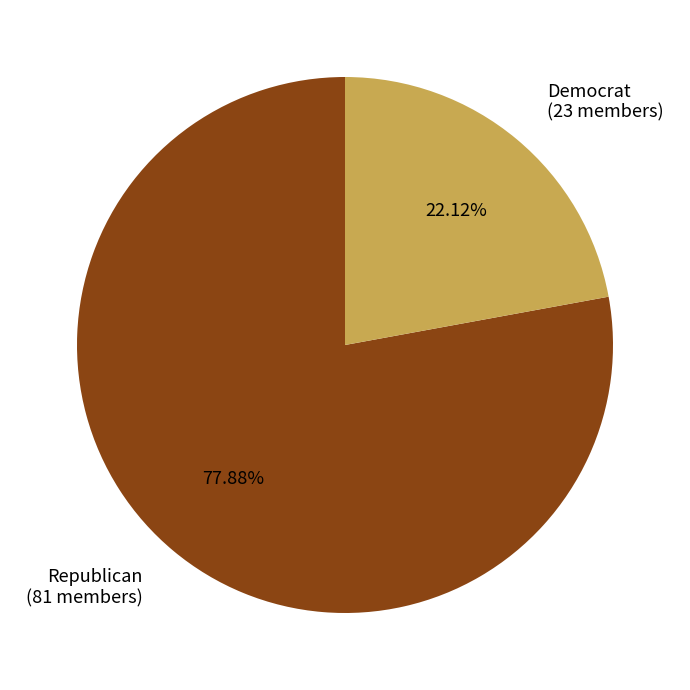

Does Democrat account for over 50% of the chart?

No